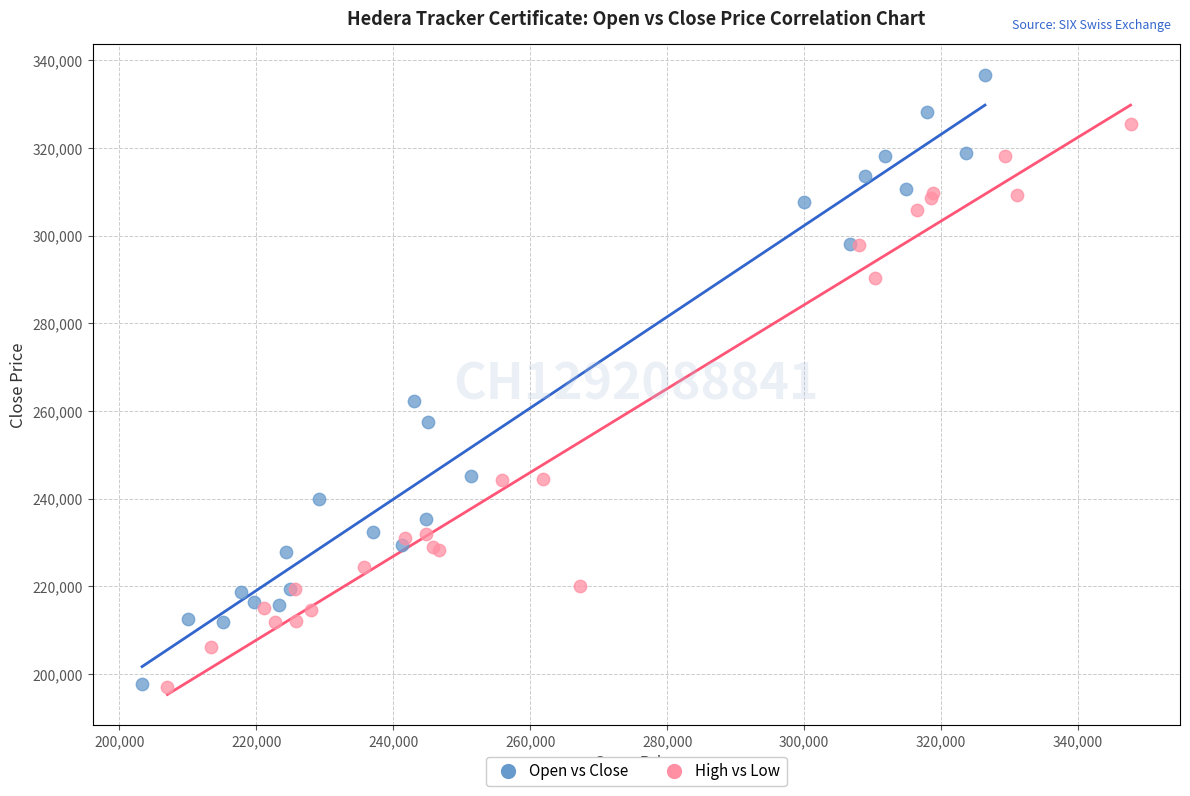

Which series has the widest spread of Y values?

Open vs Close